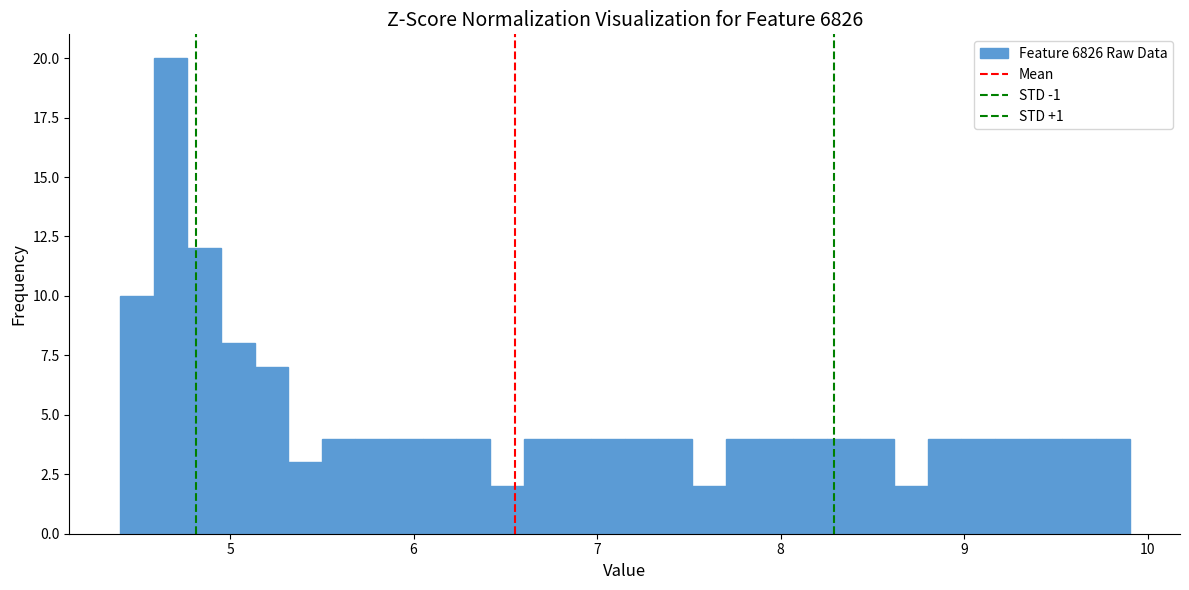

Read against the x-axis, roughly where is the centre of the tallest bar?

4.7